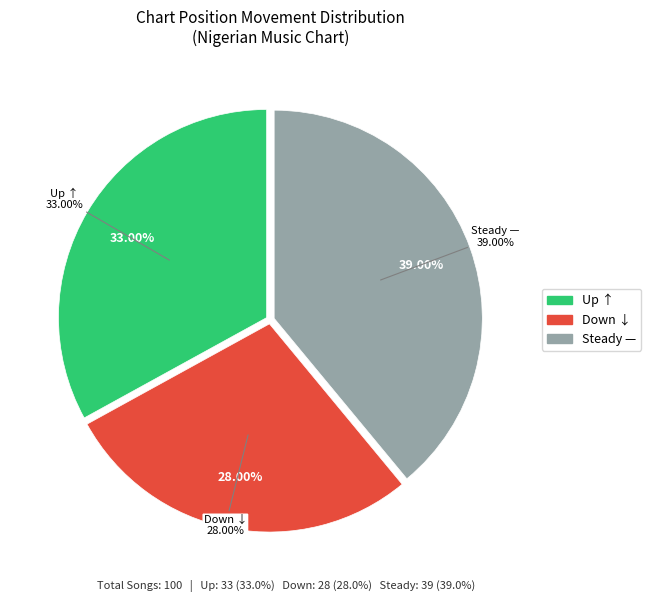

Combined, what portion of the pie is - and up?

72.0%